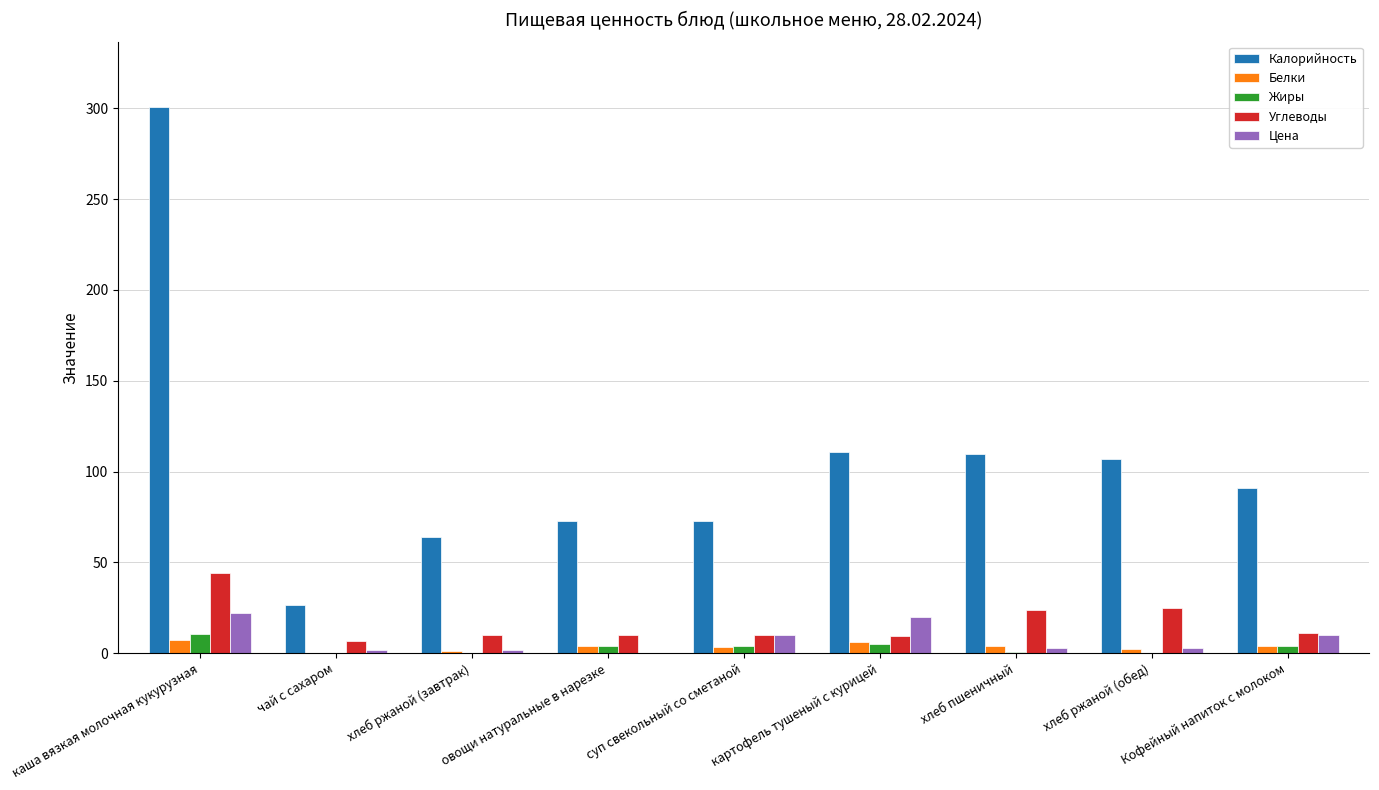

Count the number of data series in this chart.

5